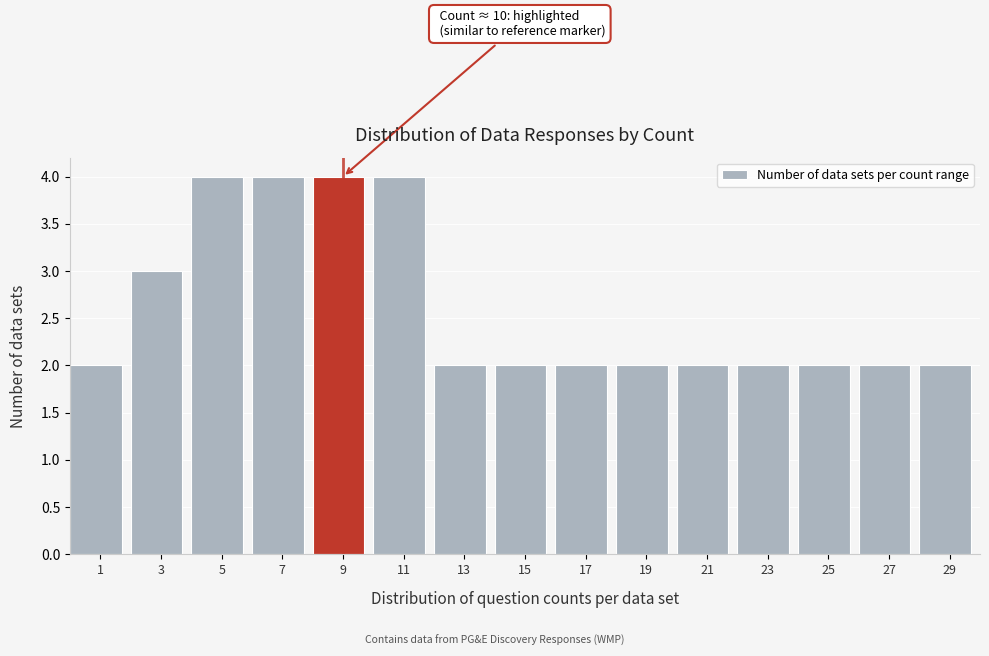

Reading right to left, extract all data points from this chart.

29=2	27=2	25=2	23=2	21=2	19=2	17=2	15=2	13=2	11=4	9=4	7=4	5=4	3=3	1=2